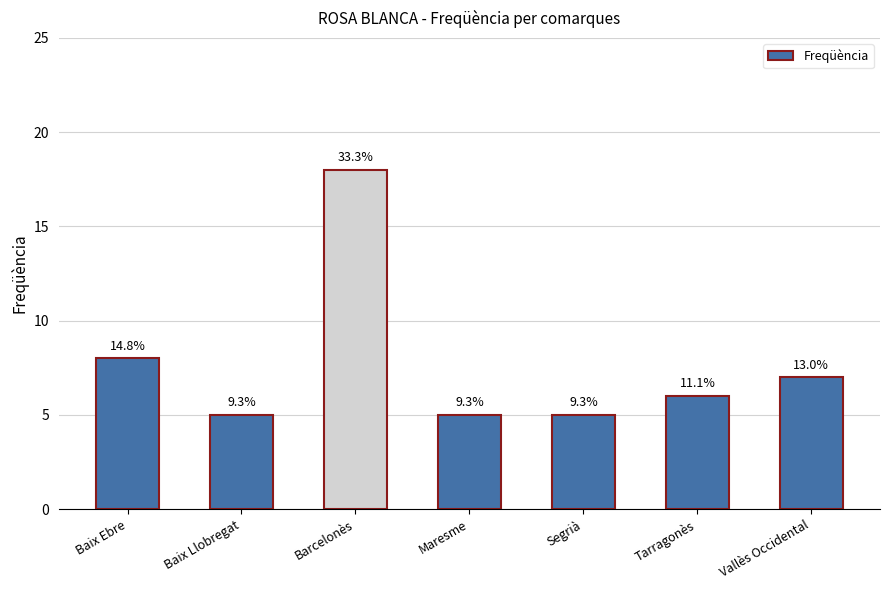

What is the label of the 6th bar from the right?

Baix Llobregat